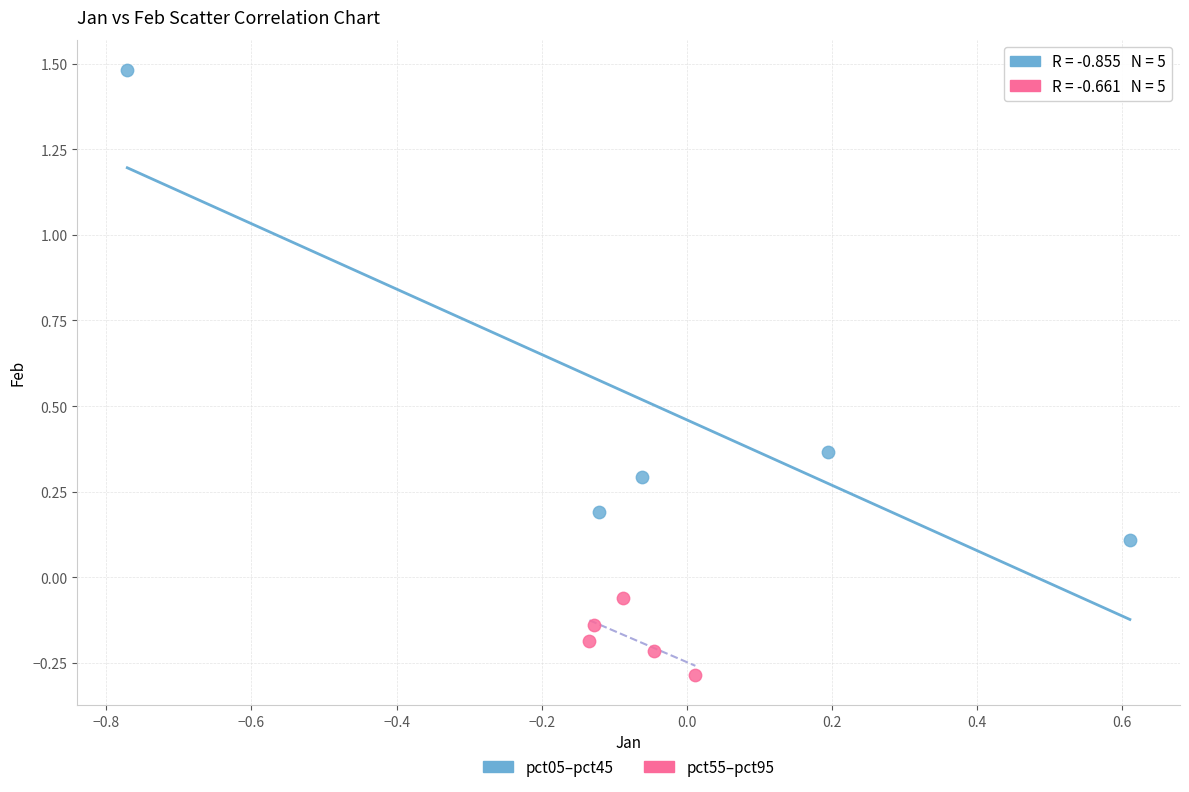

What are all the series names shown in the legend?

pct05–pct45, pct55–pct95